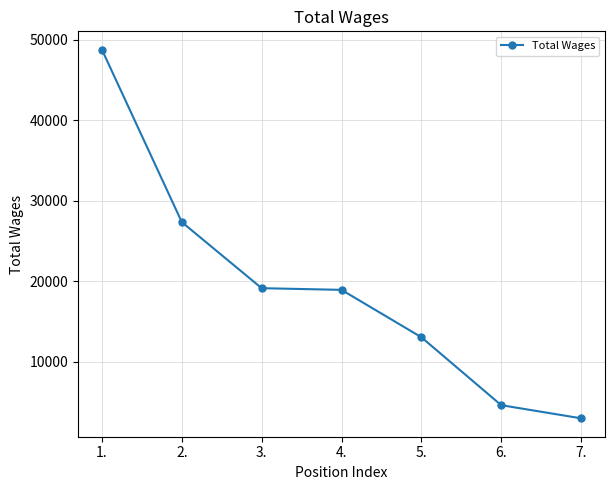

What is the difference between the second highest and second lowest values?

22729